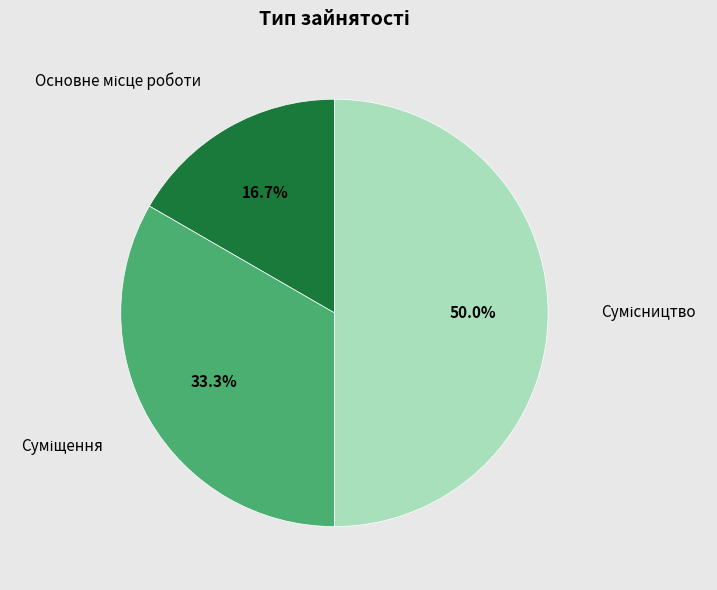

Is the sum of Сумісництво and Суміщення greater than half?

Yes